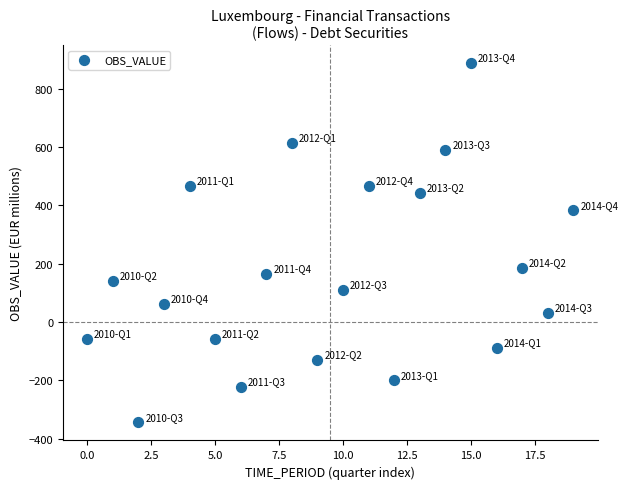

What is the range of Y values (max minus min)?

1232